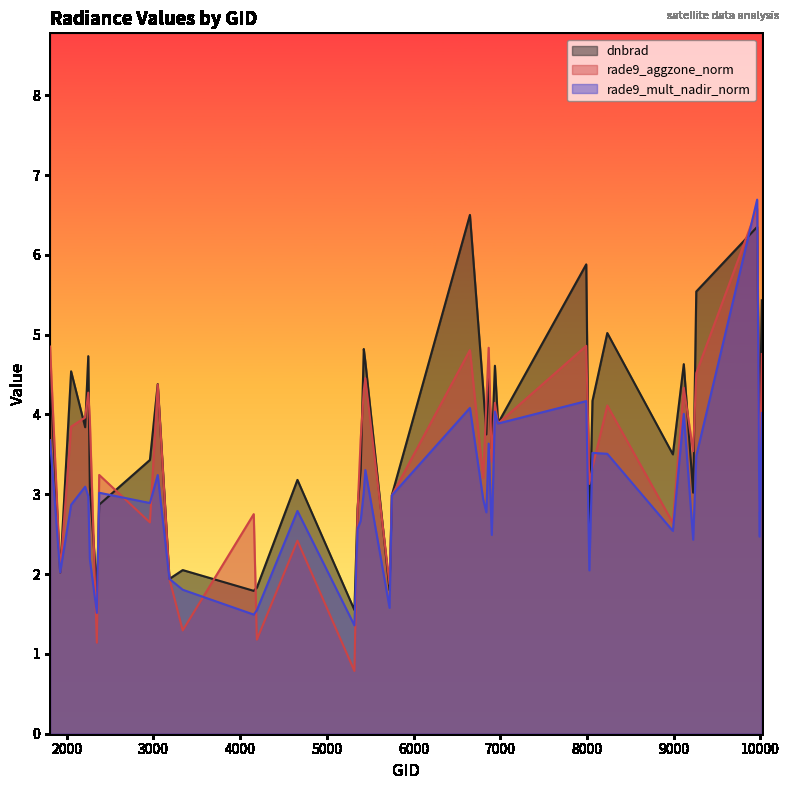

True or false: rade9_aggzone_norm has more than 1 interior local peaks.

True